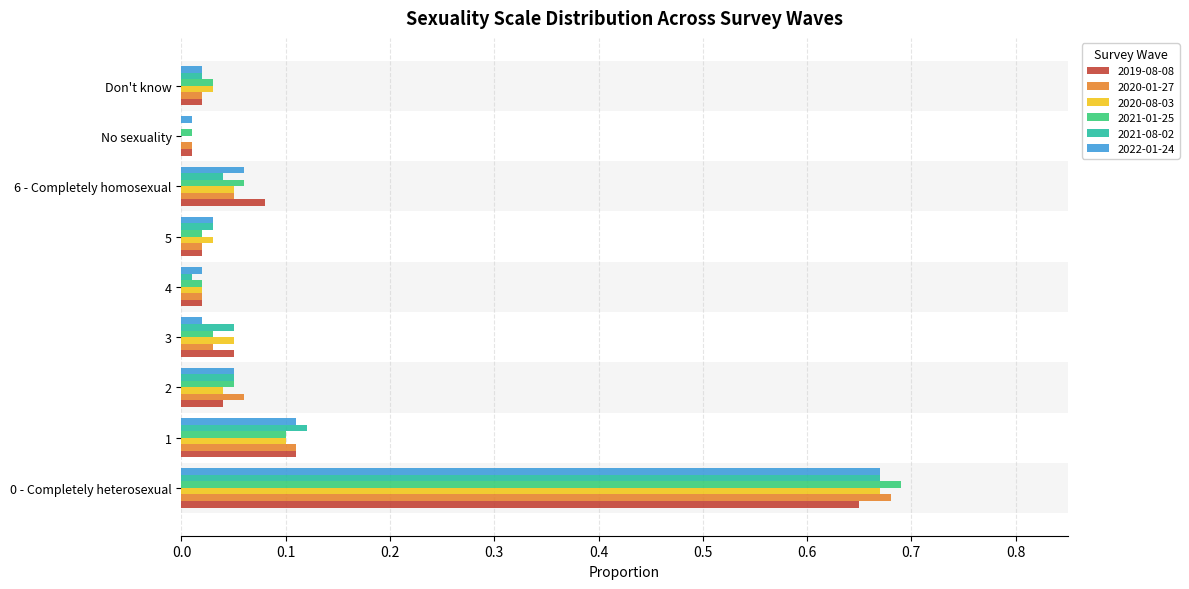

How many data points does each series have?

9